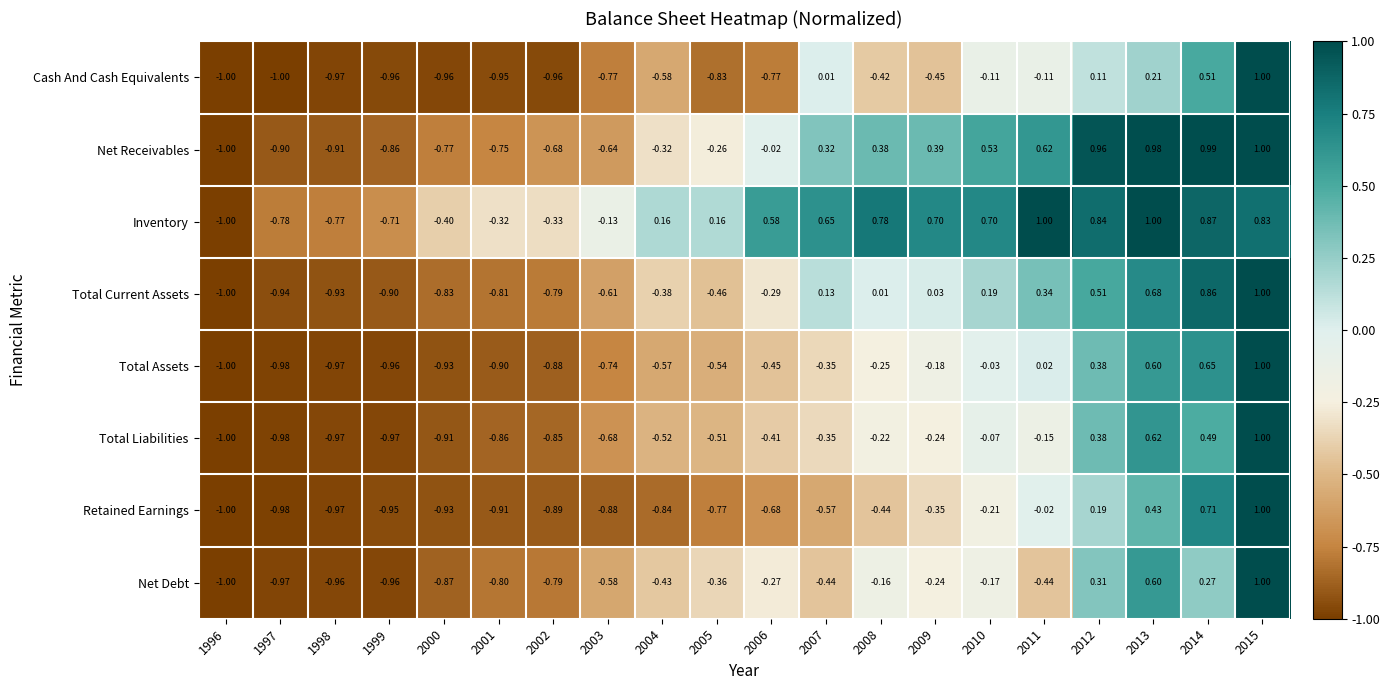

How many values in Net Debt are above zero?

4